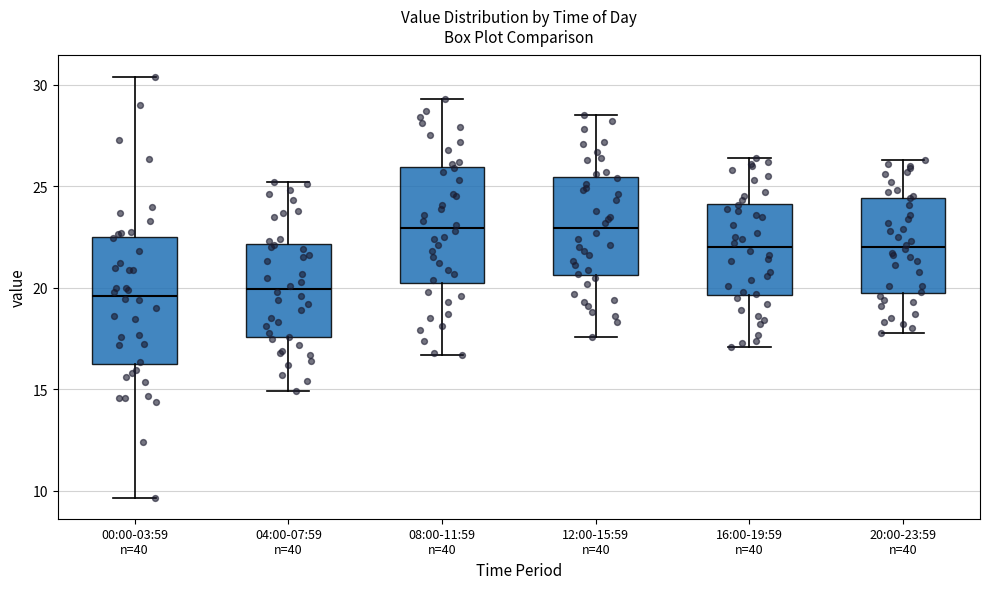

Reading left to right, read every box against the y-axis: the position of its median line, the range the box covers, and the ends of its whiskers. The values are not printed on the chart, so give them approximately, as read against the axis.

00:00-03:59 n=40: median 19.5, box 16.5 to 22.5, whiskers 9.5 to 30.5
04:00-07:59 n=40: median 20.0, box 17.5 to 22.0, whiskers 15.0 to 25.0
08:00-11:59 n=40: median 23.0, box 20.5 to 26.0, whiskers 16.5 to 29.5
12:00-15:59 n=40: median 23.0, box 20.5 to 25.5, whiskers 17.5 to 28.5
16:00-19:59 n=40: median 22.0, box 19.5 to 24.0, whiskers 17.0 to 26.5
20:00-23:59 n=40: median 22.0, box 20.0 to 24.5, whiskers 18.0 to 26.5